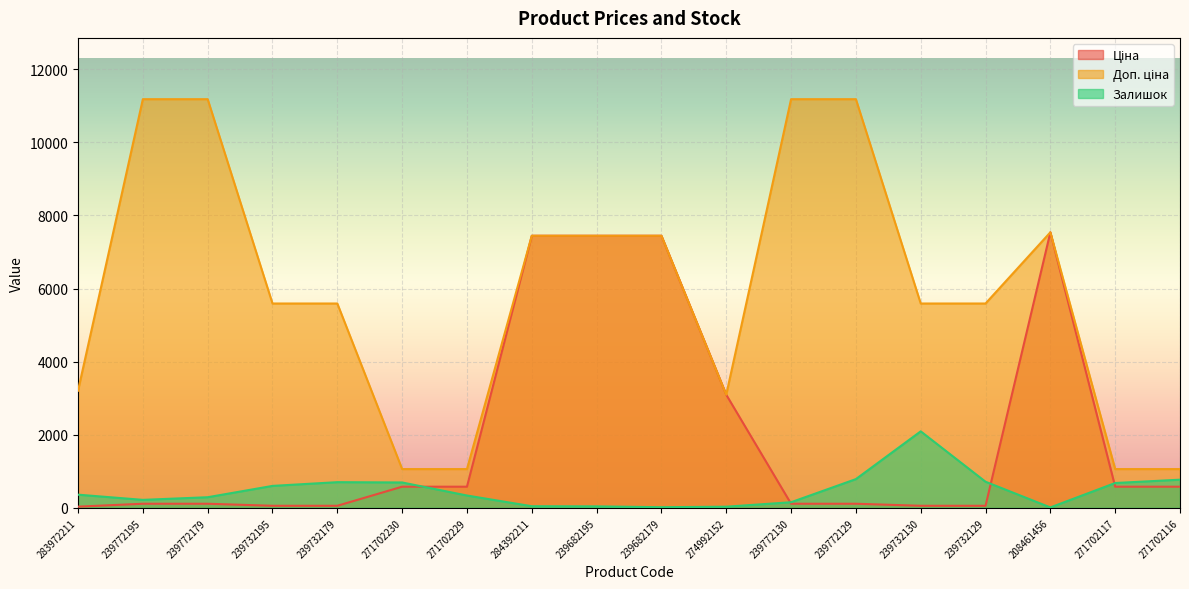

Is the value of Доп. ціна at 239772195 greater than the value of Ціна at 239682195?

Yes